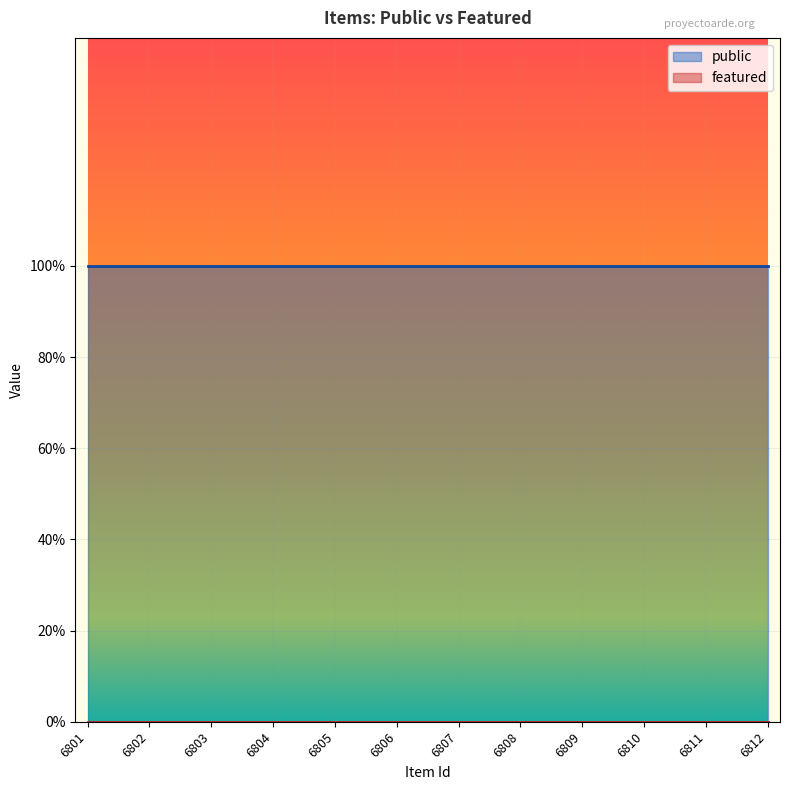

Reading right to left, transcribe all the data shown in this chart.

public: 1	1	1	1	1	1	1	1	1	1	1	1
featured: 0	0	0	0	0	0	0	0	0	0	0	0